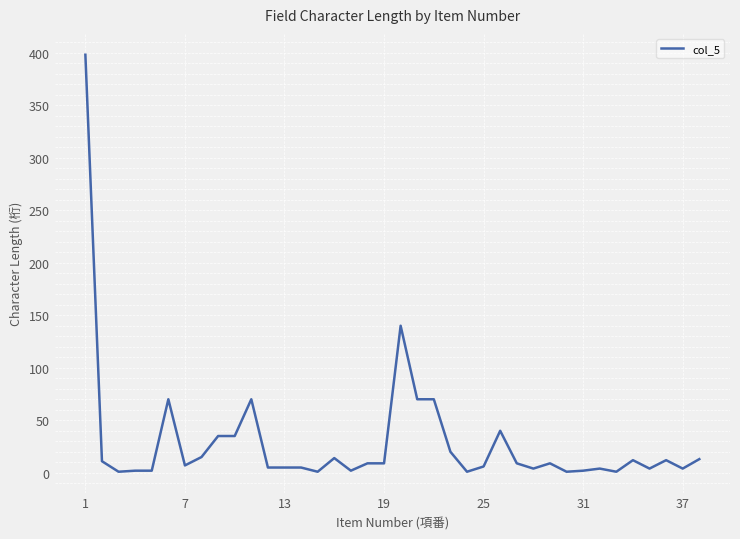

What is the greatest value displayed?

398